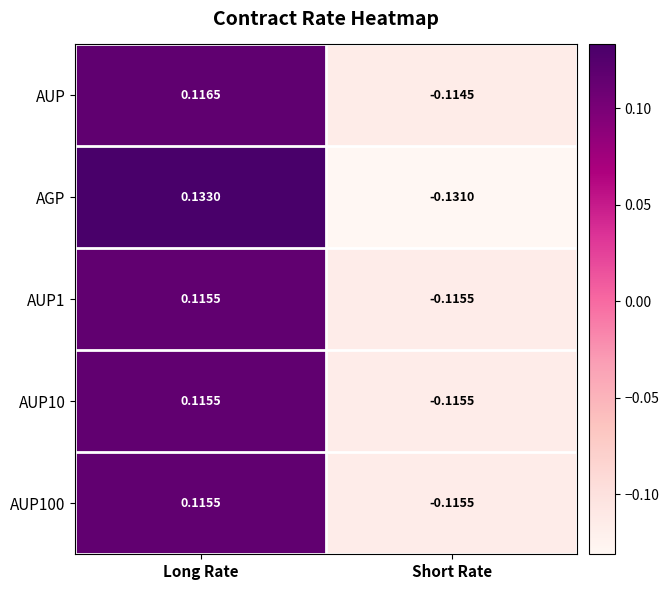

Which series has the largest range (max minus min)?

AGP